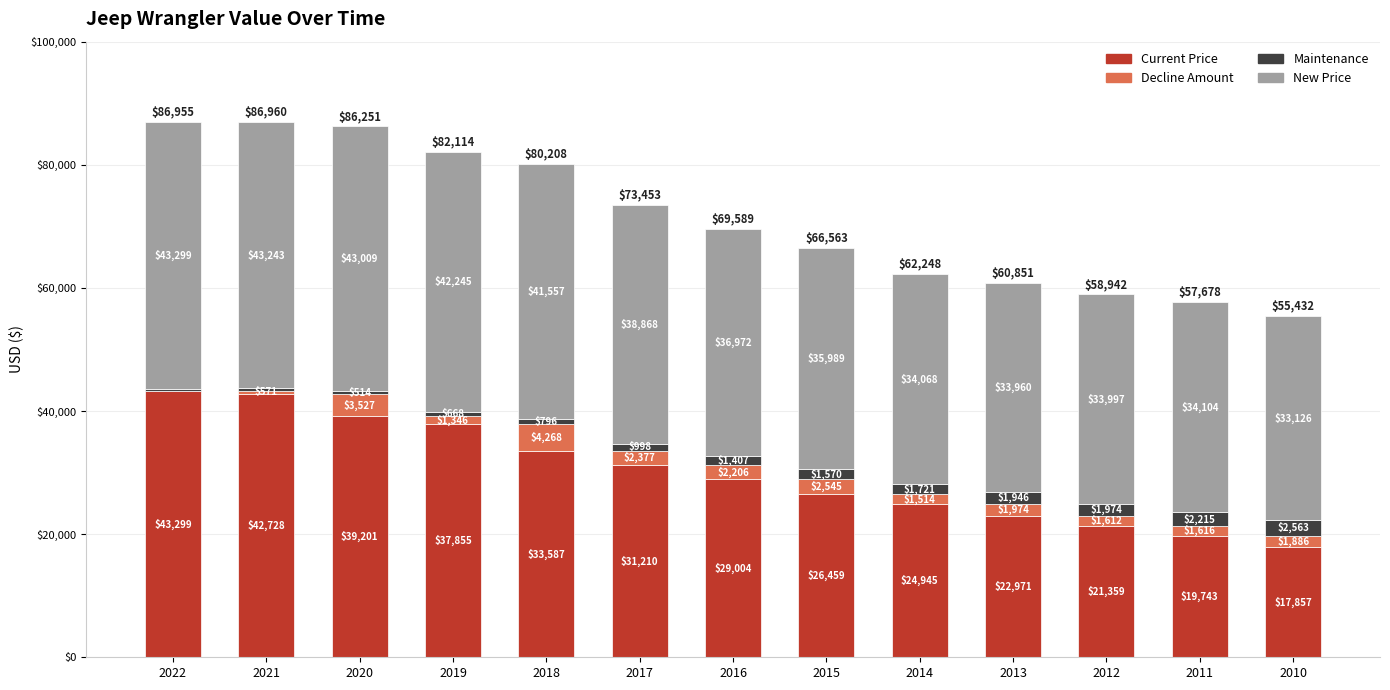

Reading left to right, list the values for the Current Price series.

2022=43299	2021=42728	2020=39201	2019=37855	2018=33587	2017=31210	2016=29004	2015=26459	2014=24945	2013=22971	2012=21359	2011=19743	2010=17857